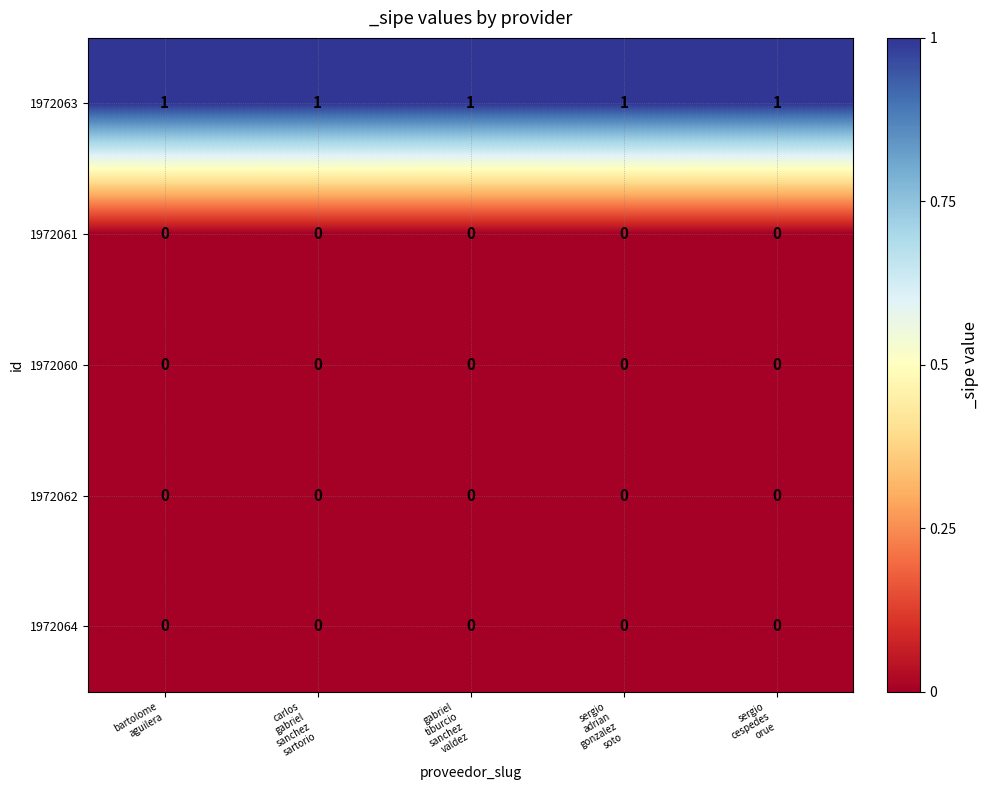

What is the total value across all series at sergio
cespedes
orue?

1